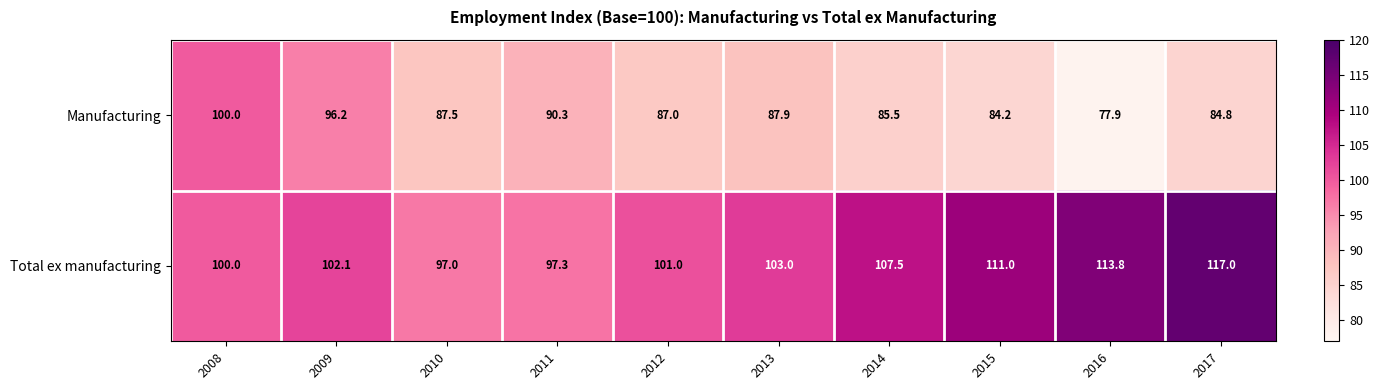

At 2010, list the series in order from largest to smallest.

Total ex manufacturing, Manufacturing